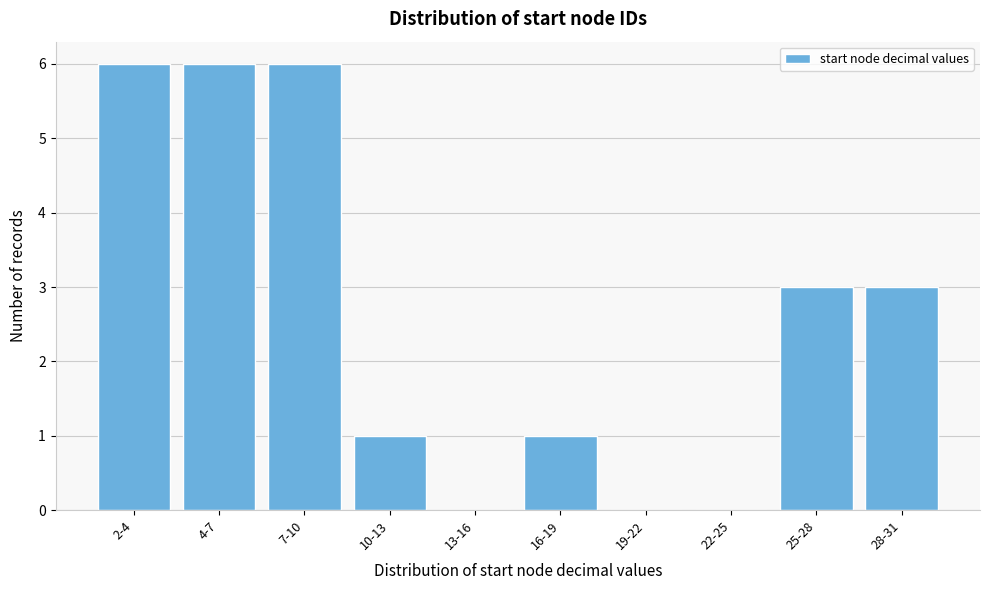

Reading right to left, transcribe all the data shown in this chart.

28-31=3	25-28=3	22-25=0	19-22=0	16-19=1	13-16=0	10-13=1	7-10=6	4-7=6	2-4=6